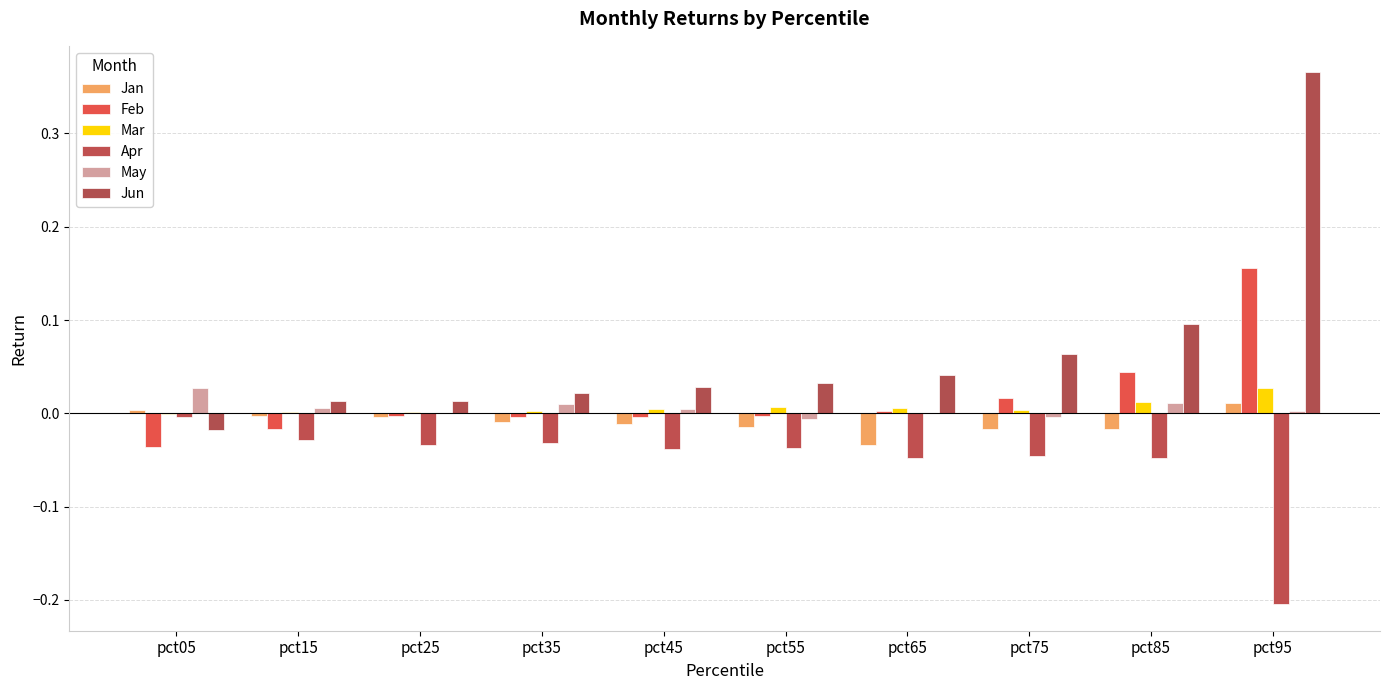

The Feb series shows 0.2 at pct95. True or false?

True